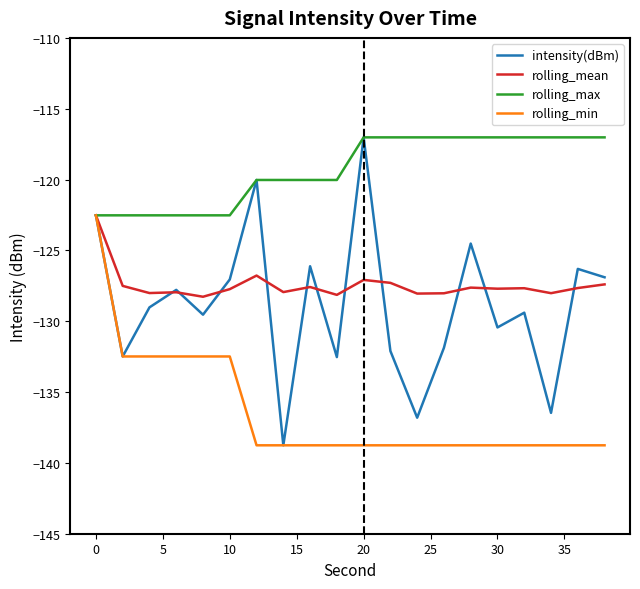

Which series has the largest total across all categories?

rolling_max